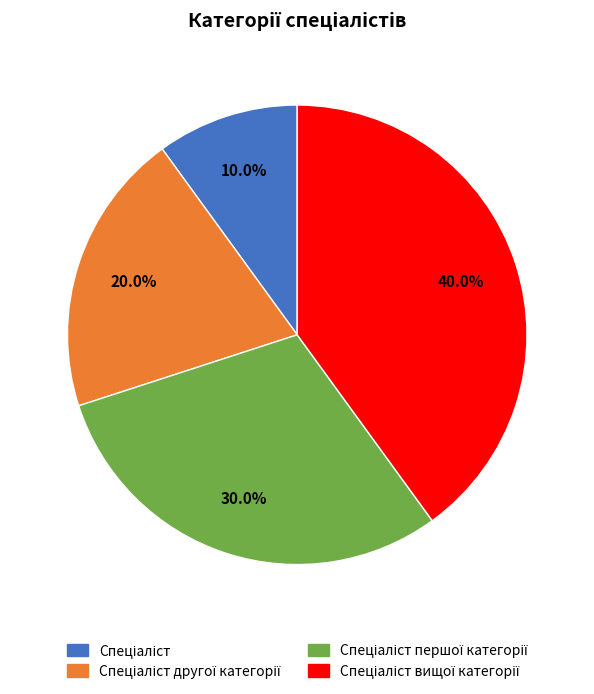

Does any single category account for the majority?

No